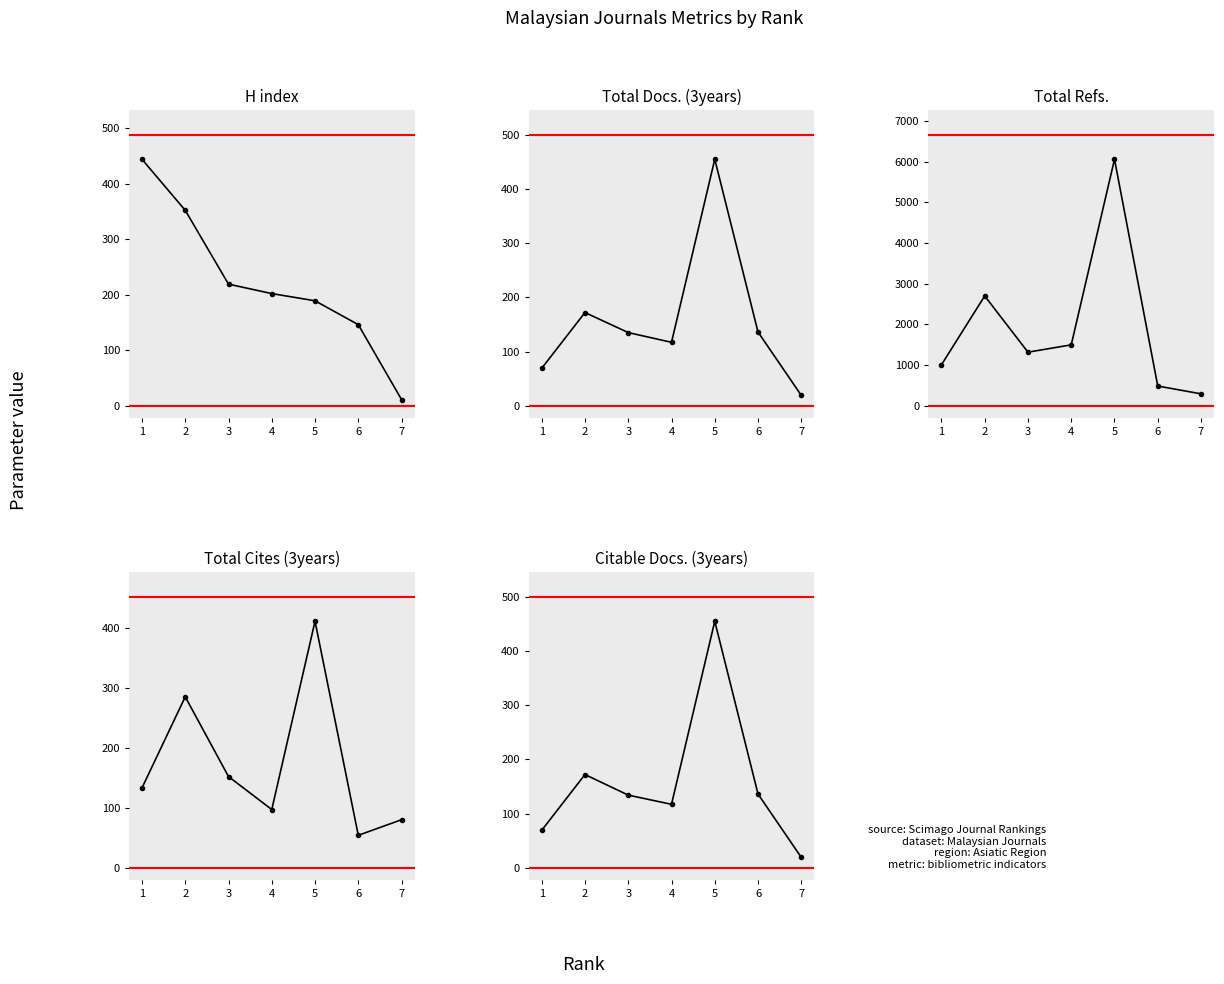

Is it true that Total Cites (3years) equals 80 at 7?

True